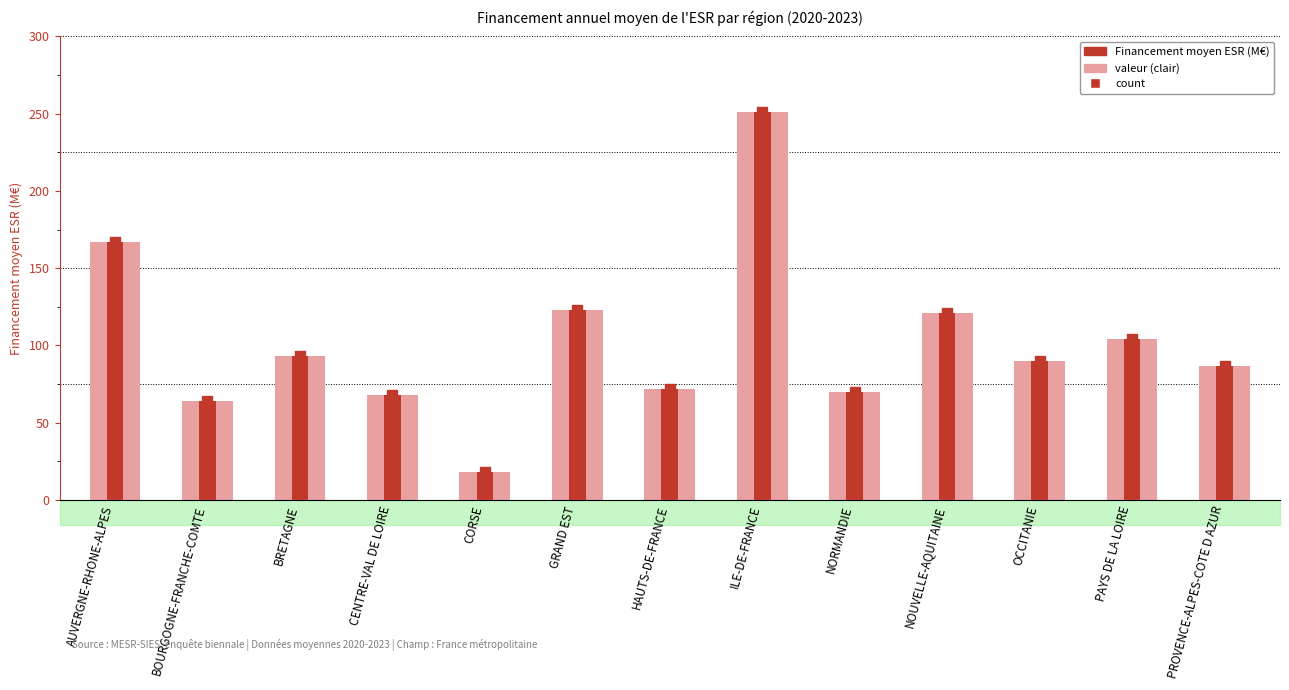

What is the total value across all series at OCCITANIE?

270